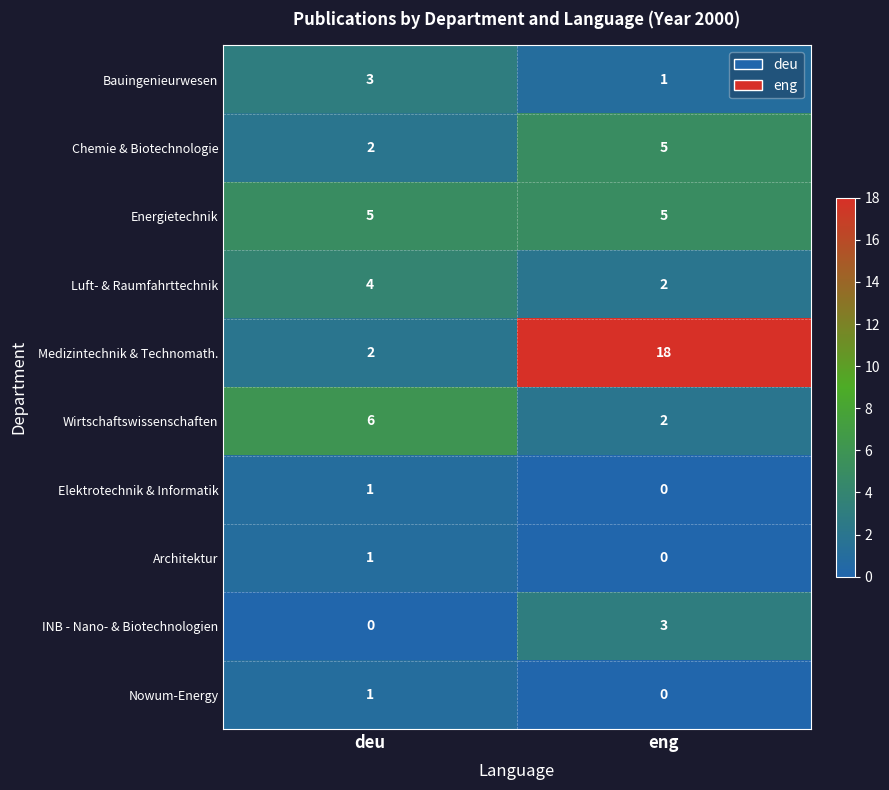

What is the total value across all series at deu?

25